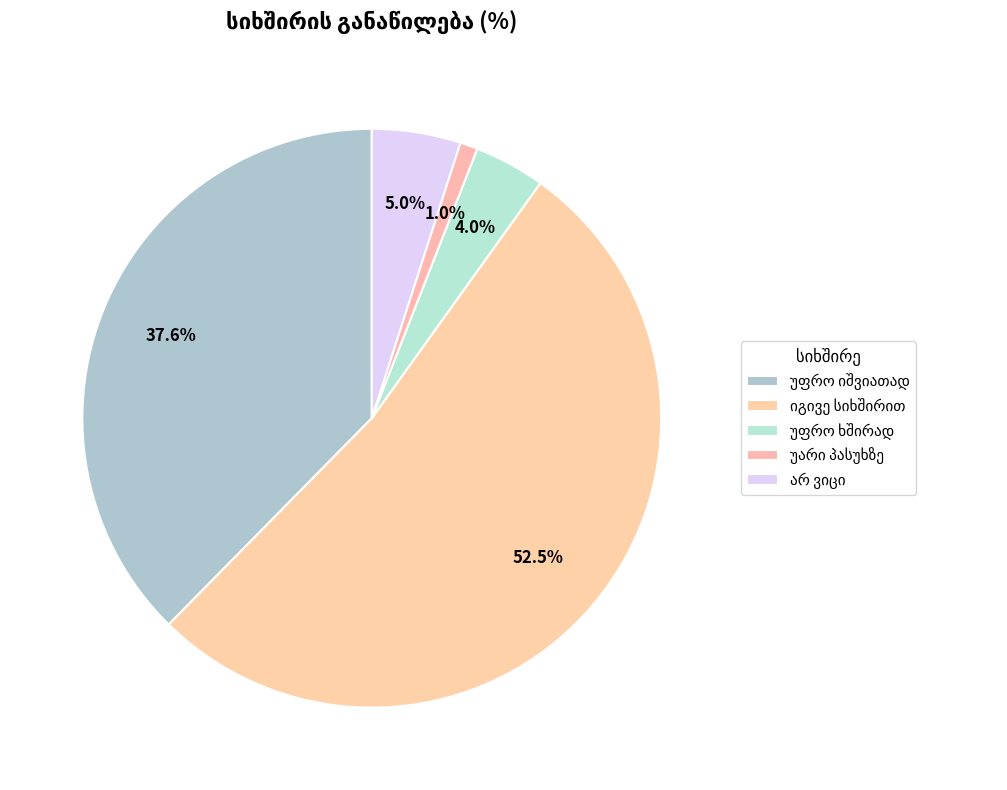

What portion of the pie excludes იგივე სიხშირით?

47.5%